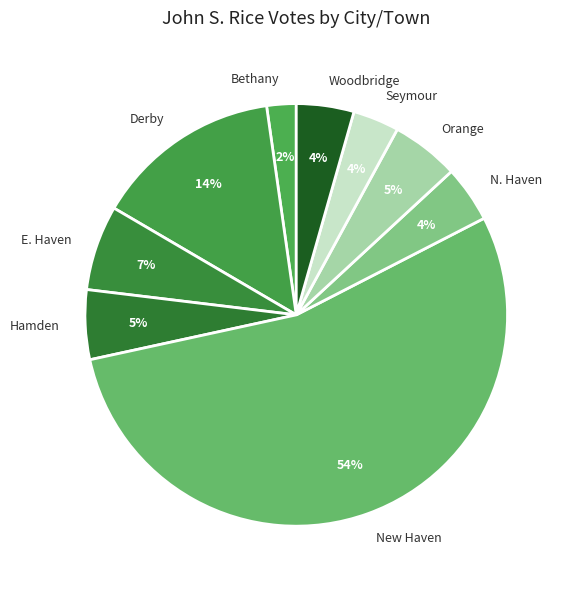

To the nearest percent, what portion does Woodbridge represent?

4%